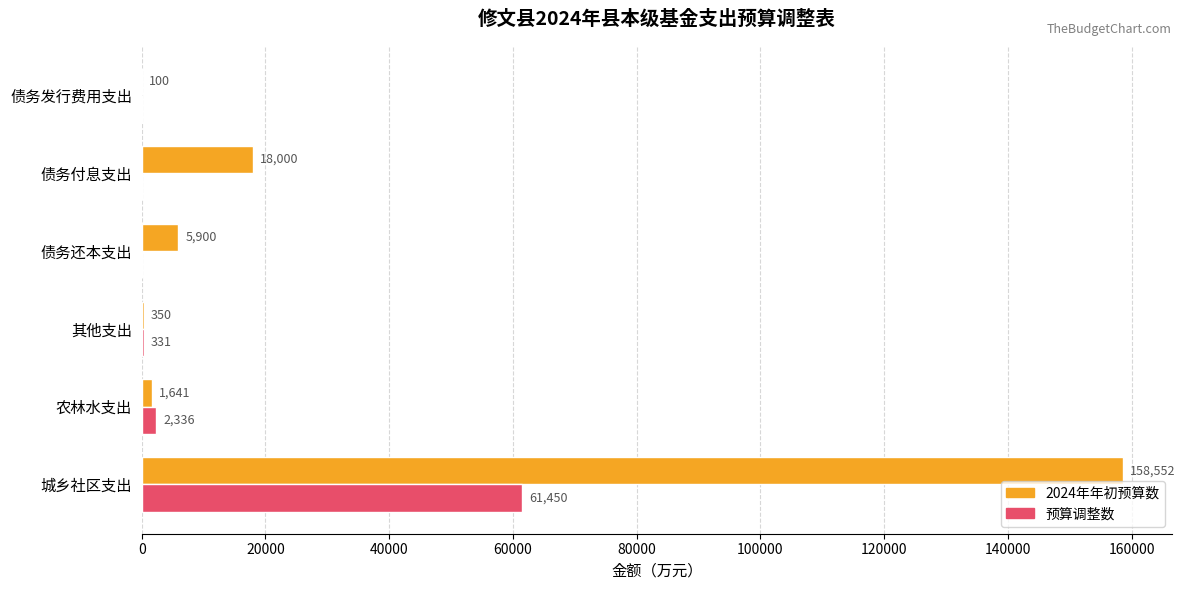

Is it true that 预算调整数 equals -21435 at 债务付息支出?

False